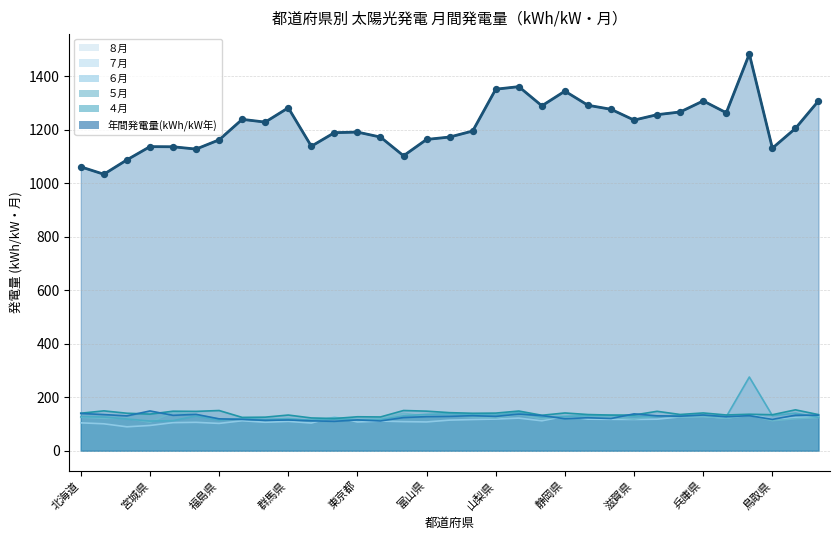

What is the total value across all series at 富山県?

1810.3